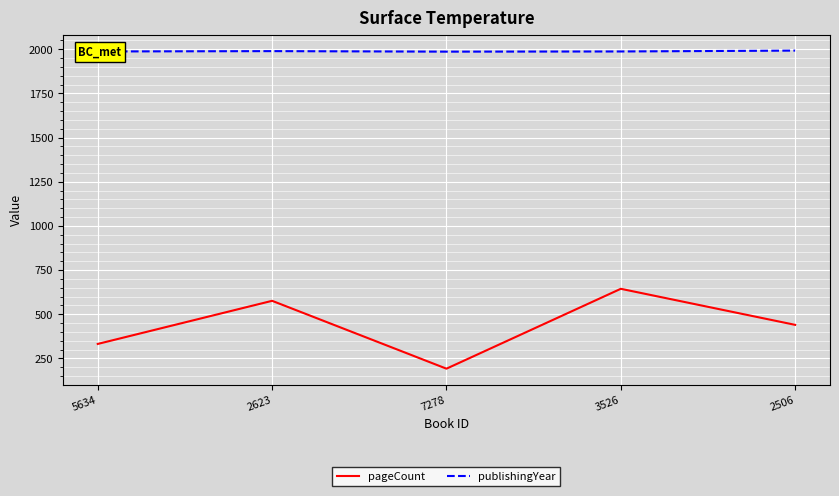

What is the difference between the maximum and minimum values in the publishingYear series?

6